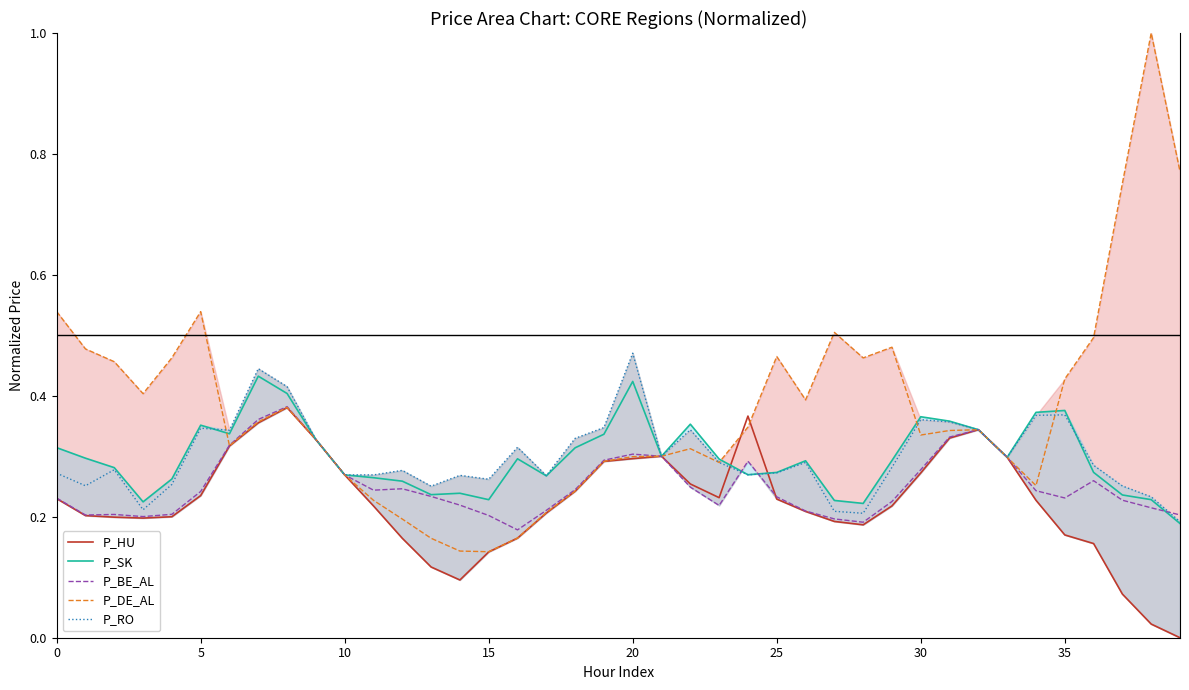

What are all the series names shown in the legend?

P_HU, P_SK, P_BE_AL, P_DE_AL, P_RO